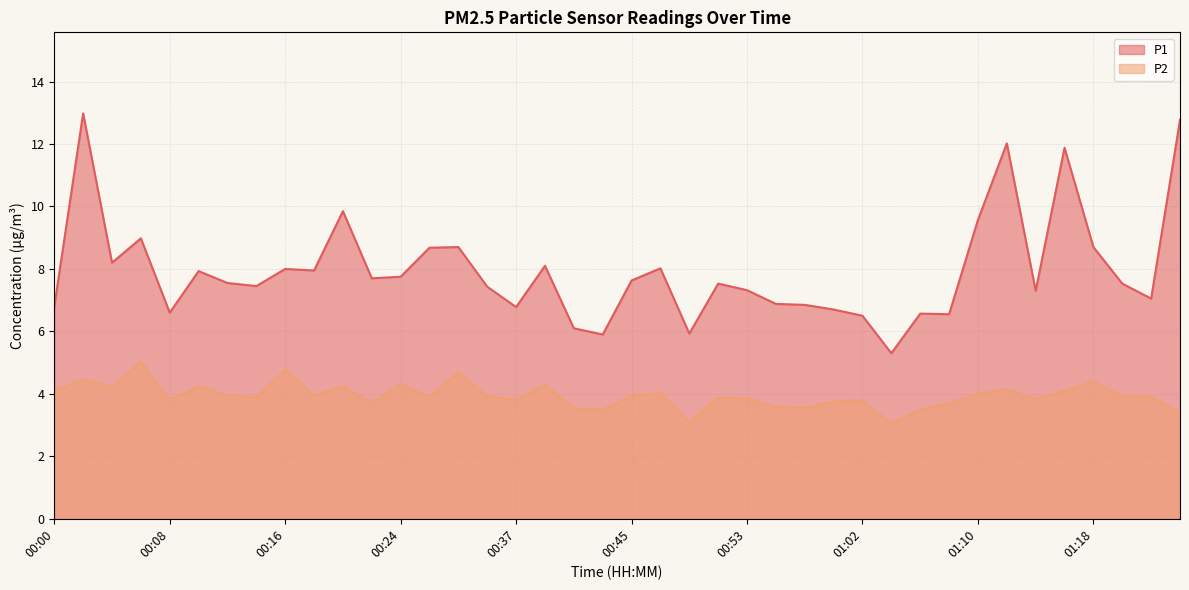

The P2 series shows 4.3 at 00:39. True or false?

True